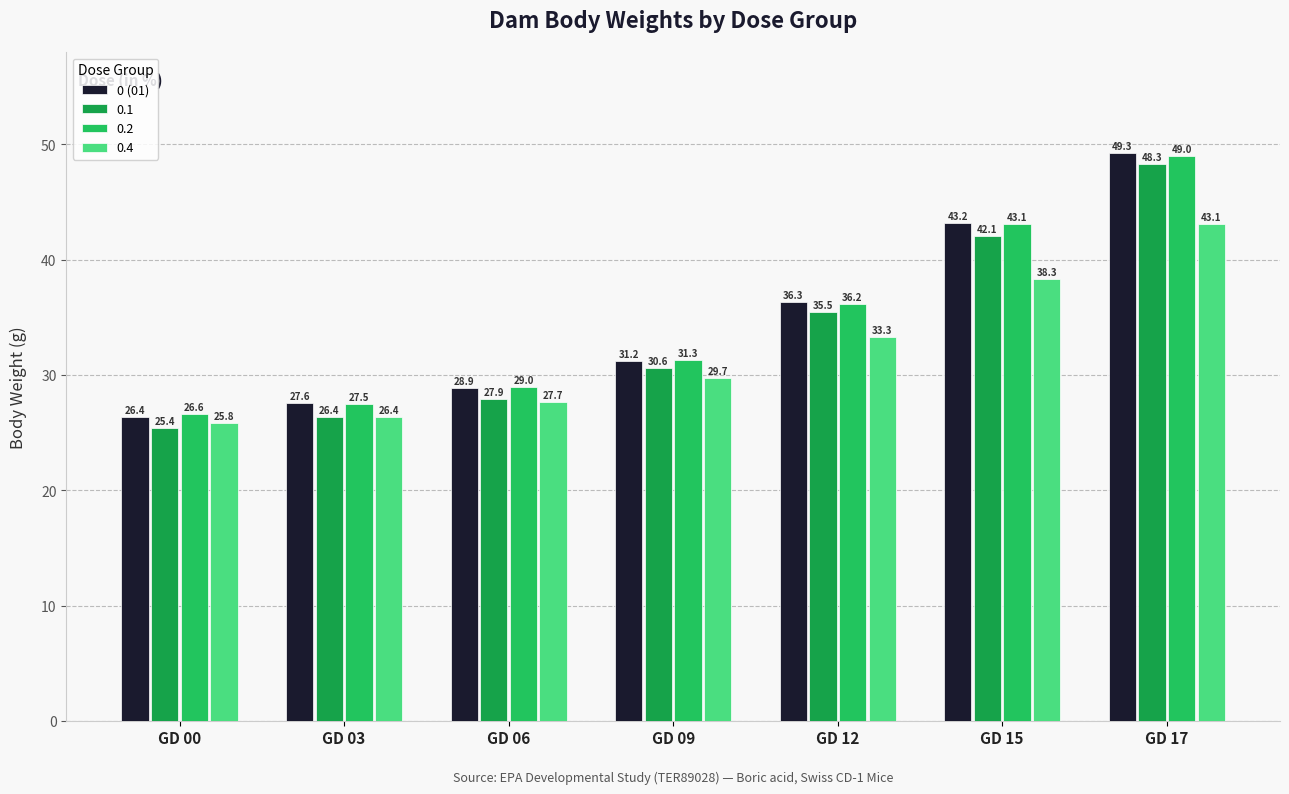

At GD 06, list the series in order from largest to smallest.

0.2, 0 (01), 0.1, 0.4